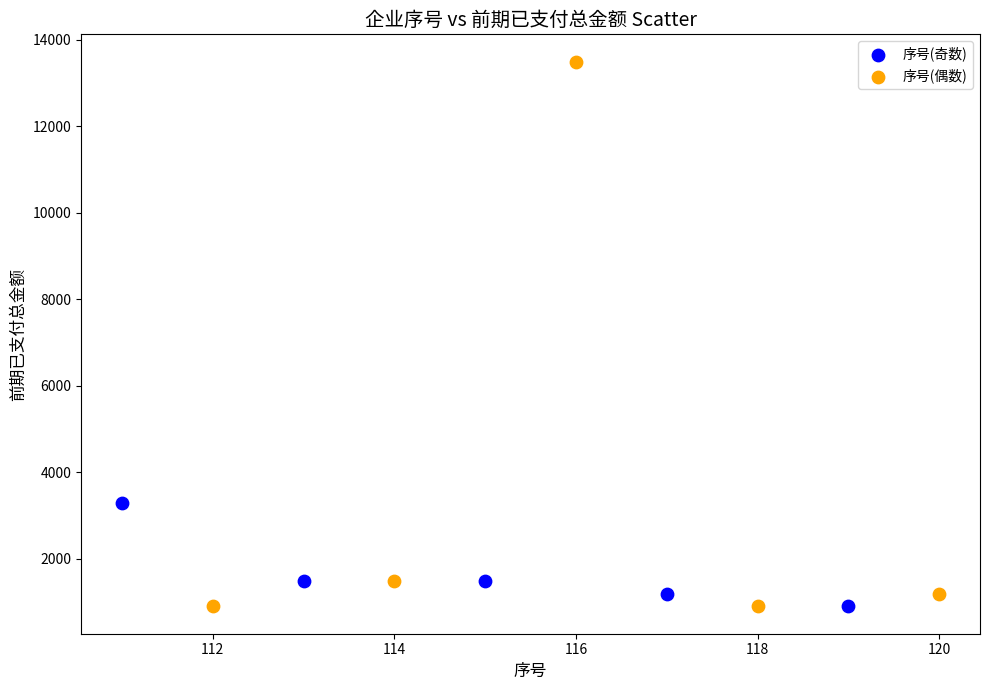

Which series contains the highest Y value?

序号(偶数)